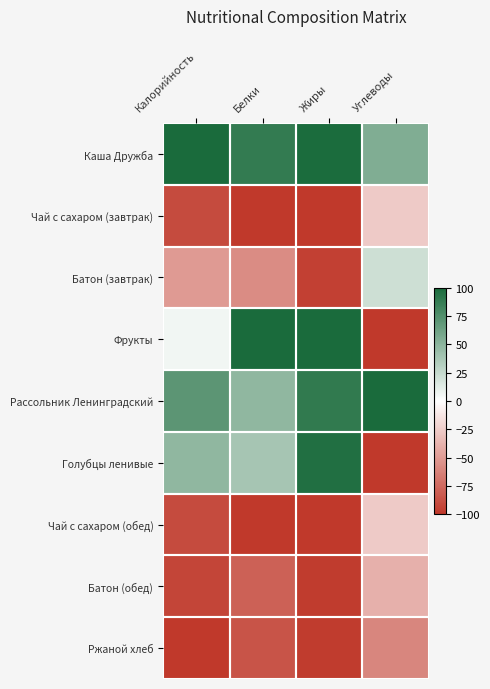

What is the difference between the highest and lowest values at Калорийность?

200.0